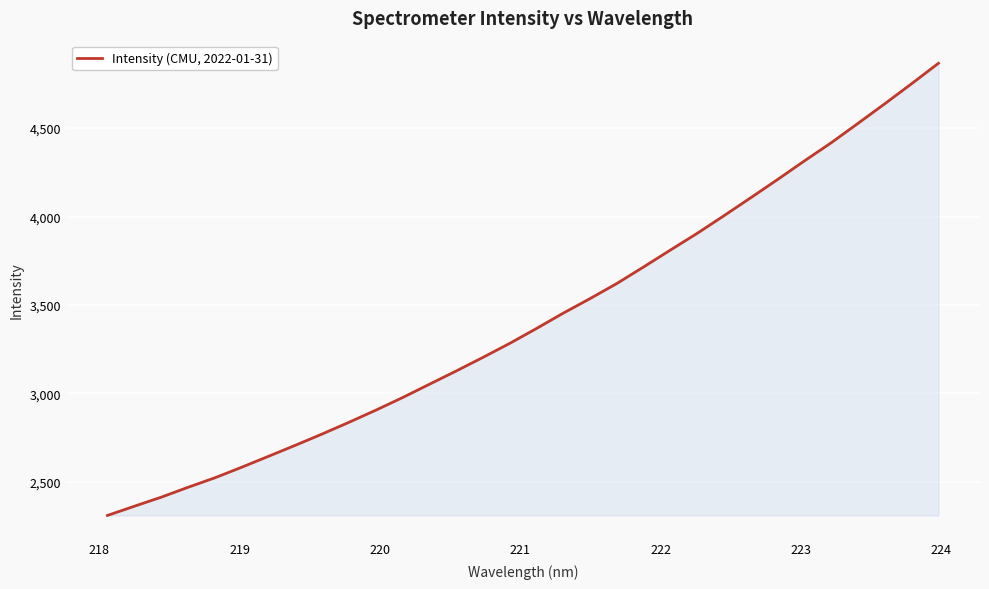

What is the maximum value shown in the chart?

4866.3